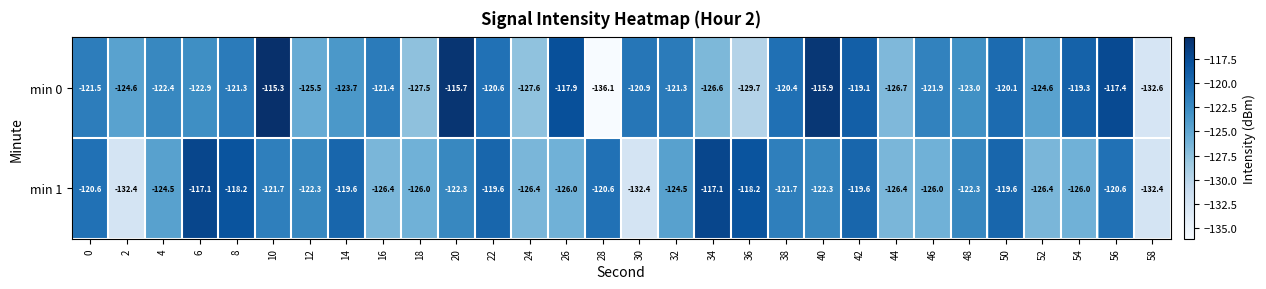

At which label does min 0 reach its peak?

10